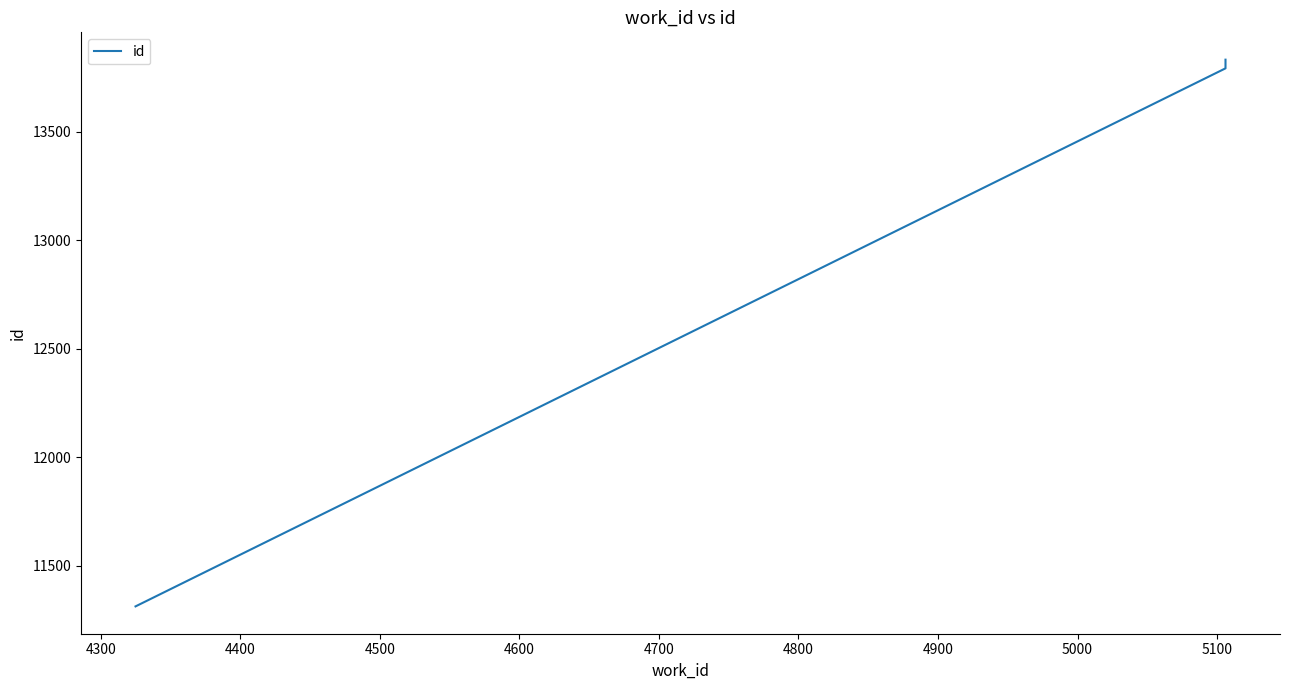

Between 4300 and 4400, which is larger?

4400